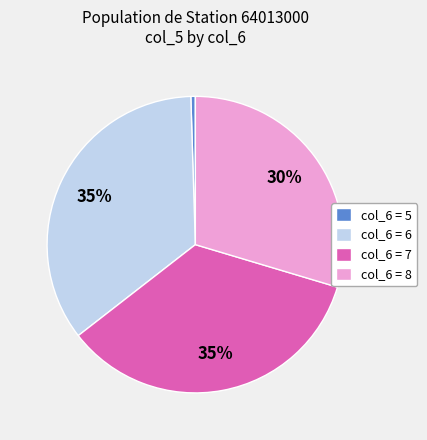

The col_6 = 5 slice represents 0% of the pie. True or false?

True